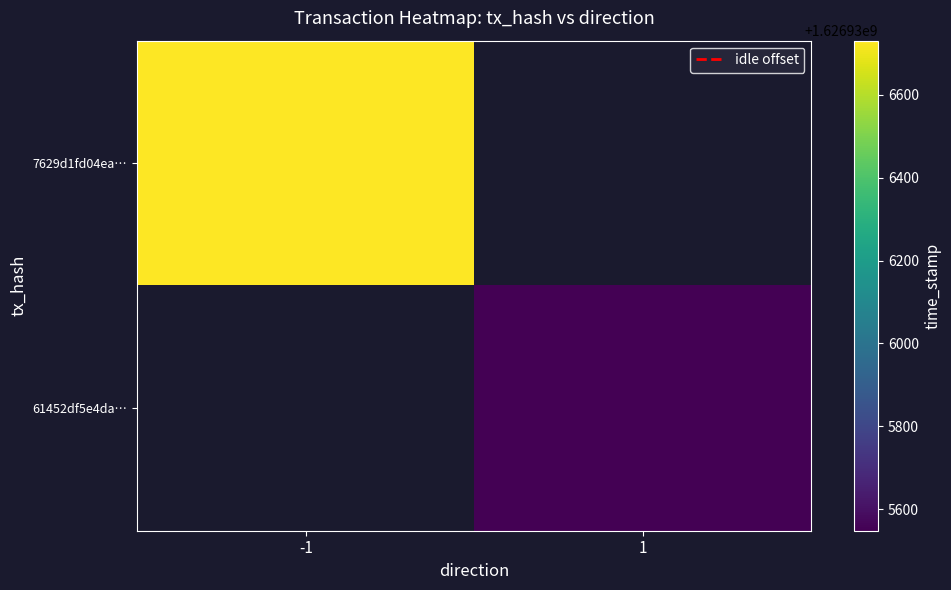

Which series changed the most between direction and time_stamp?

7629d1fd04ea6b6a81102916b79ce6e891aad1e